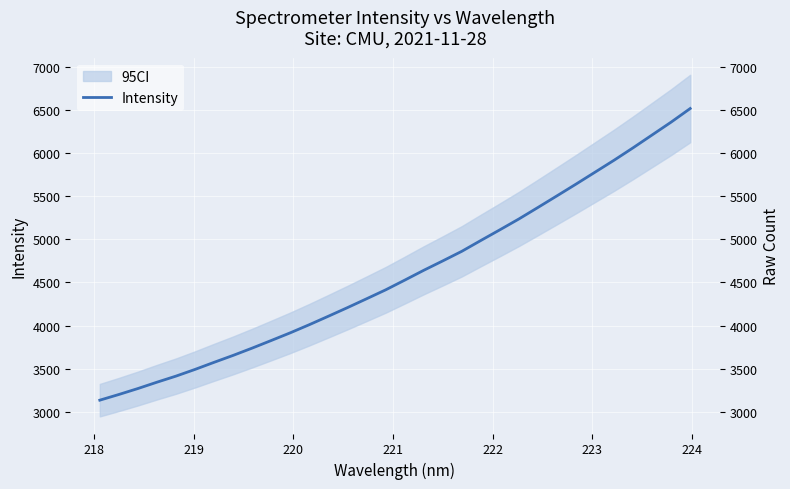

Reading left to right, extract all data points from this chart.

3135.9	3201.7	3270.8	3344.2	3414.8	3492.5	3574.7	3655.0	3739.6	3827.6	3916.7	4011.0	4108.9	4208.4	4310.6	4413.7	4526.0	4640.2	4749.2	4860.3	4985.7	5109.3	5235.1	5368.2	5502.8	5638.6	5776.8	5915.2	6059.3	6208.0	6356.7	6513.9